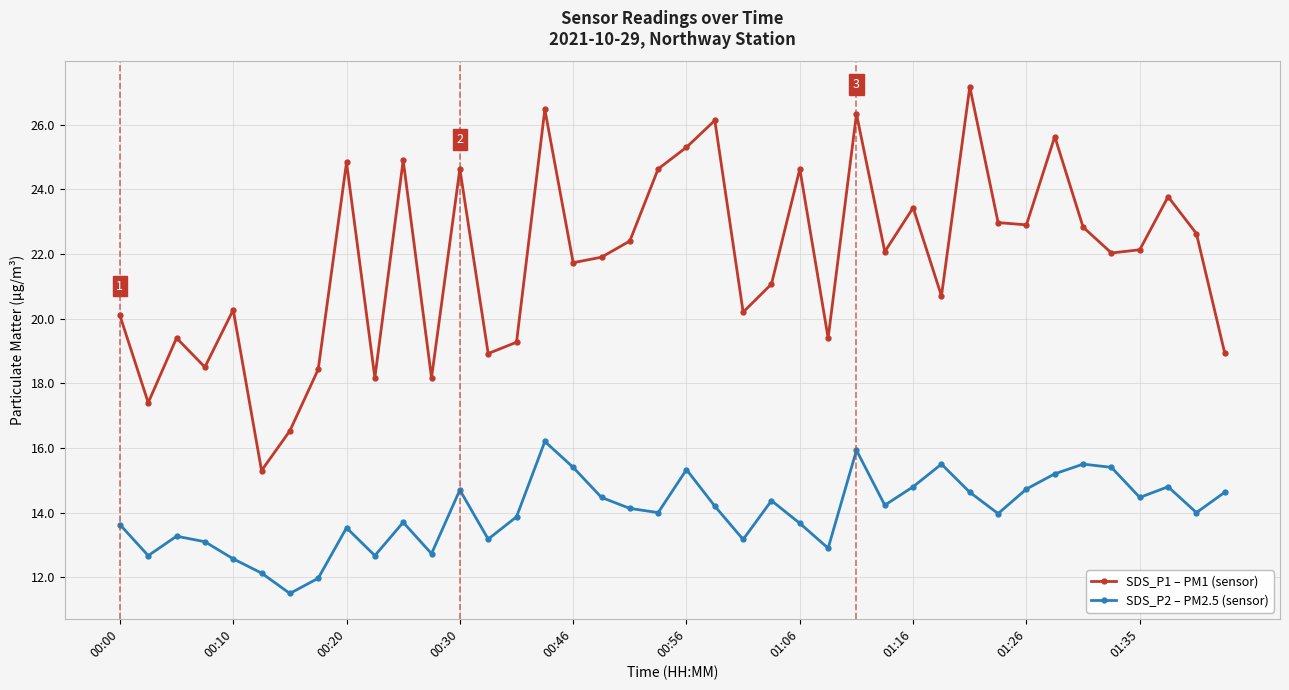

Is this an area chart (filled region under the line)?

No